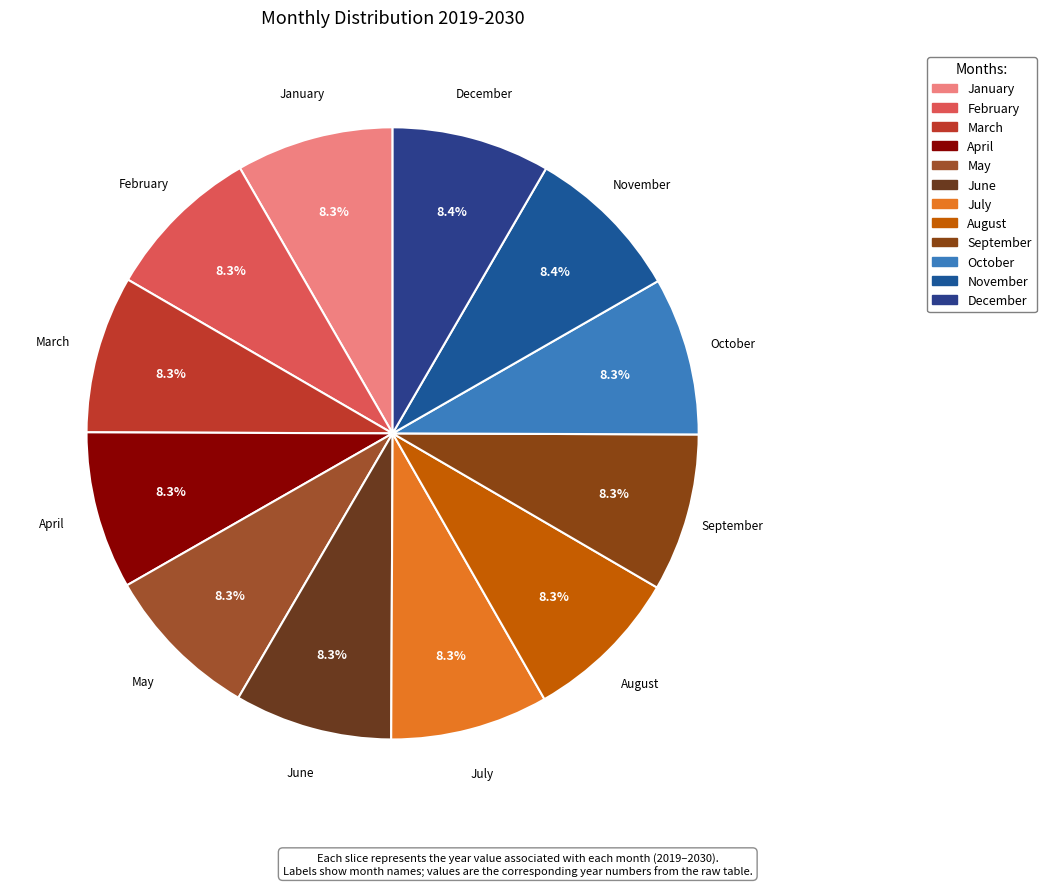

The May slice represents 1% of the pie. True or false?

False